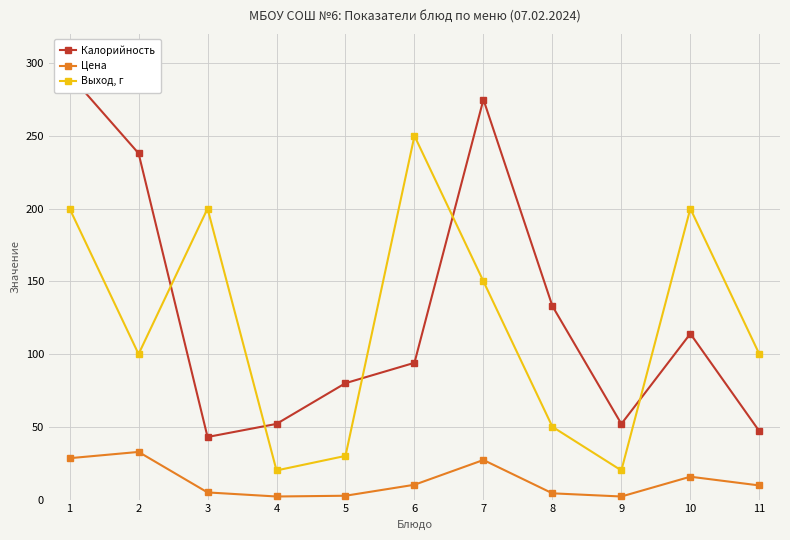

Where is the first local maximum for Выход, г?

3